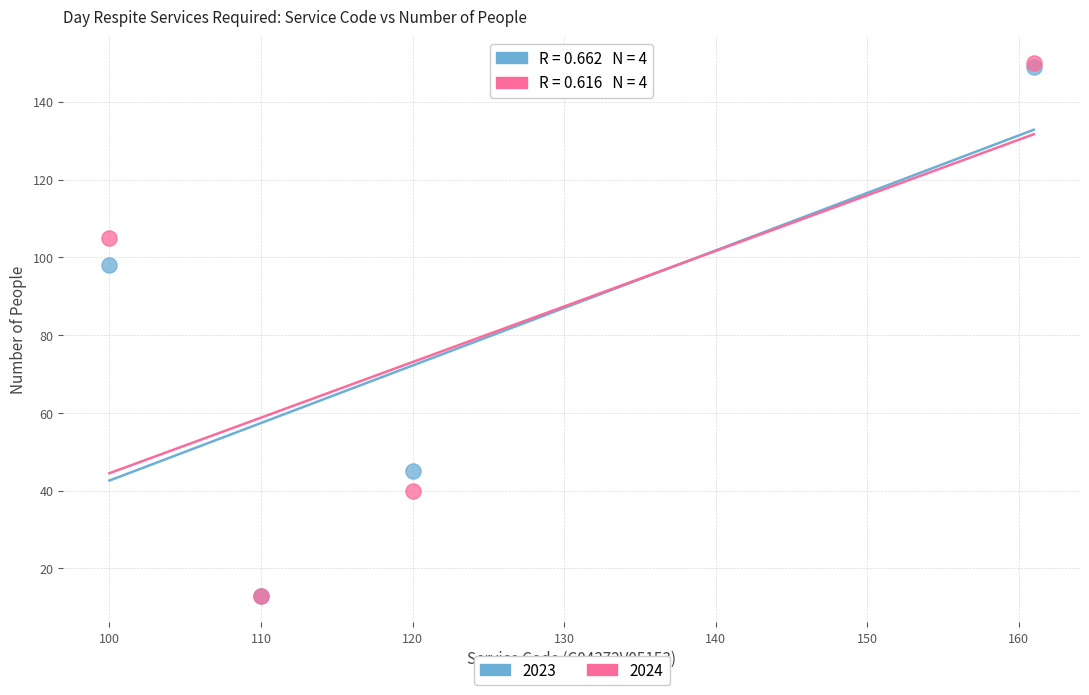

What are all the series names shown in the legend?

2023, 2024